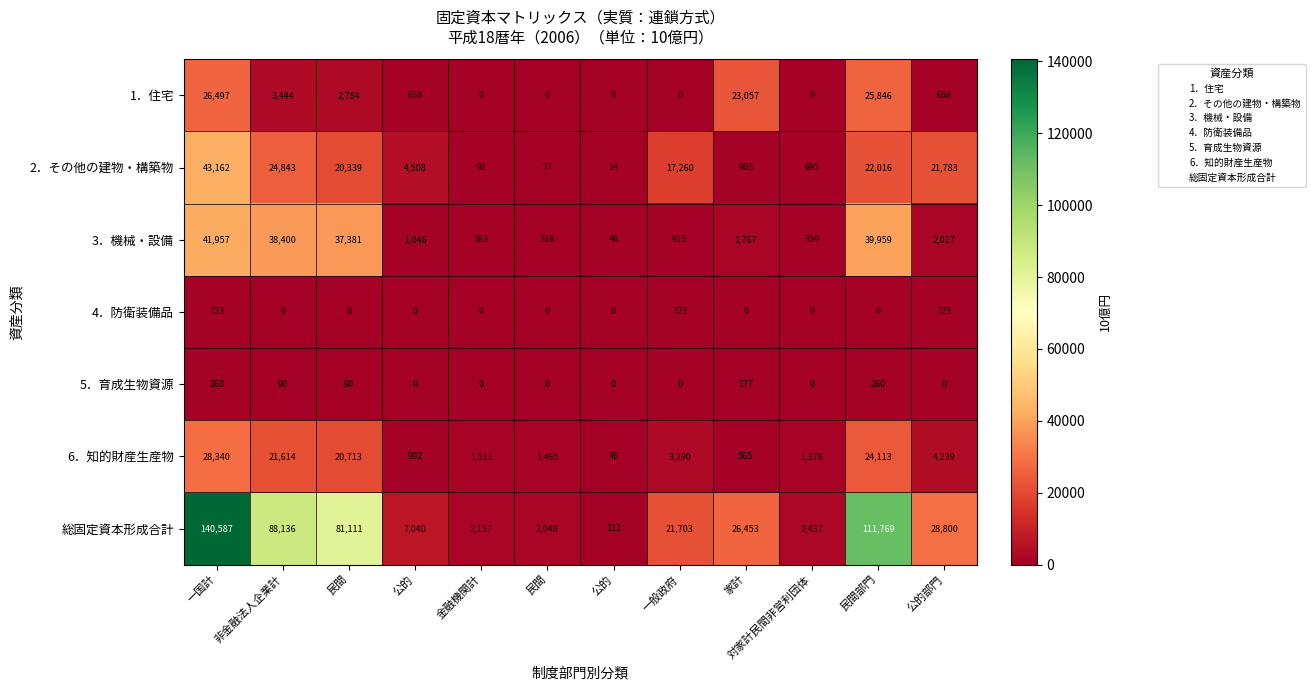

List the series in order of their peak value, lowest first.

5．育成生物資源, 4．防衛装備品, 1．住宅, 6．知的財産生産物, 3．機械・設備, 2．その他の建物・構築物, 総固定資本形成合計